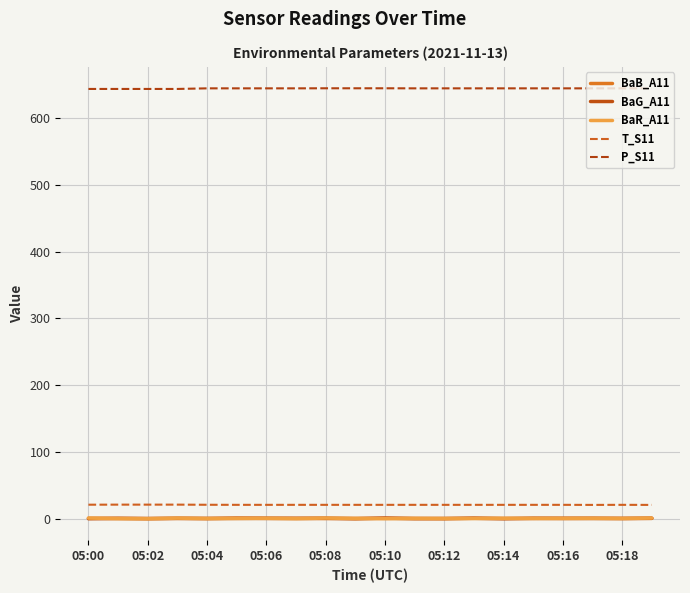

Which series has the largest total across all categories?

P_S11